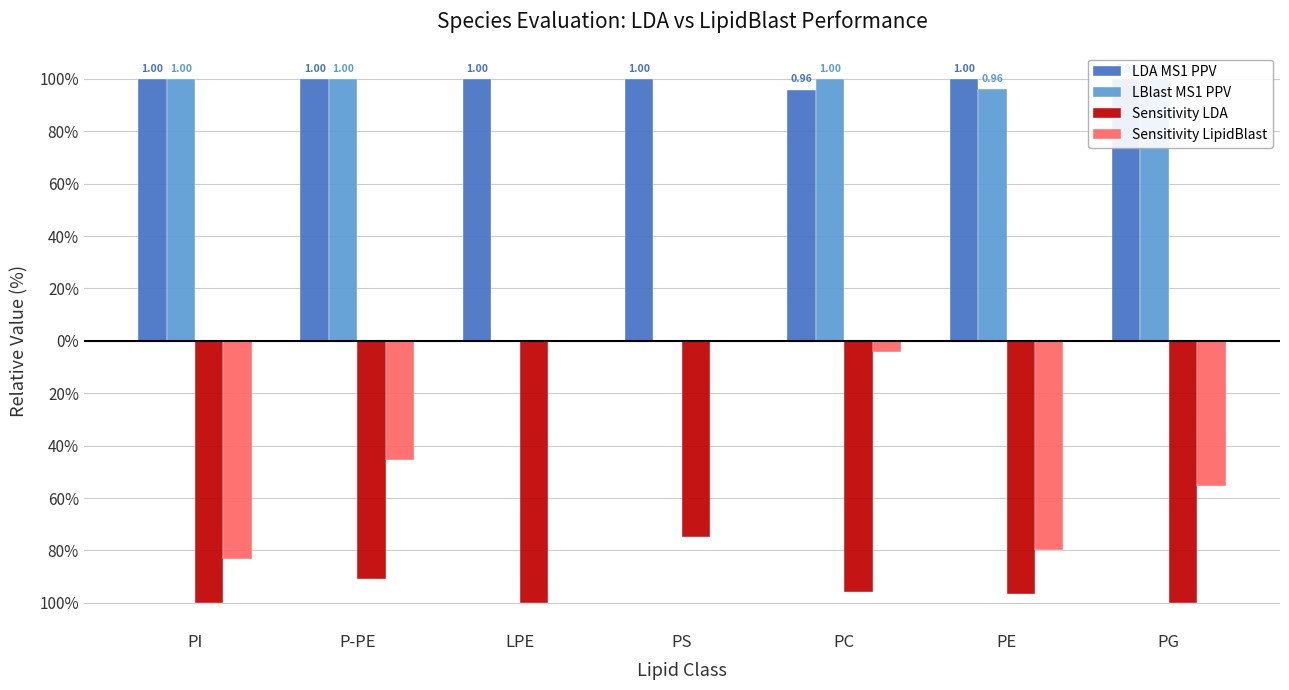

Which series changed the most between P-PE and PG?

Sensitivity LipidBlast